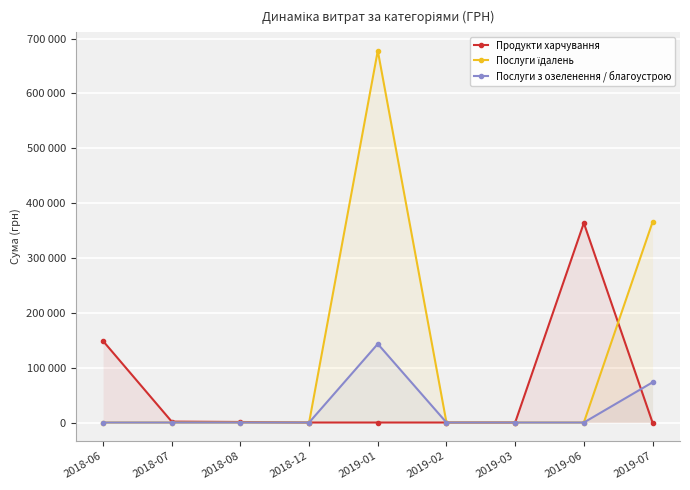

The value of Послуги з озеленення / благоустрою at 2019-02 is 95386.2. True or false?

False